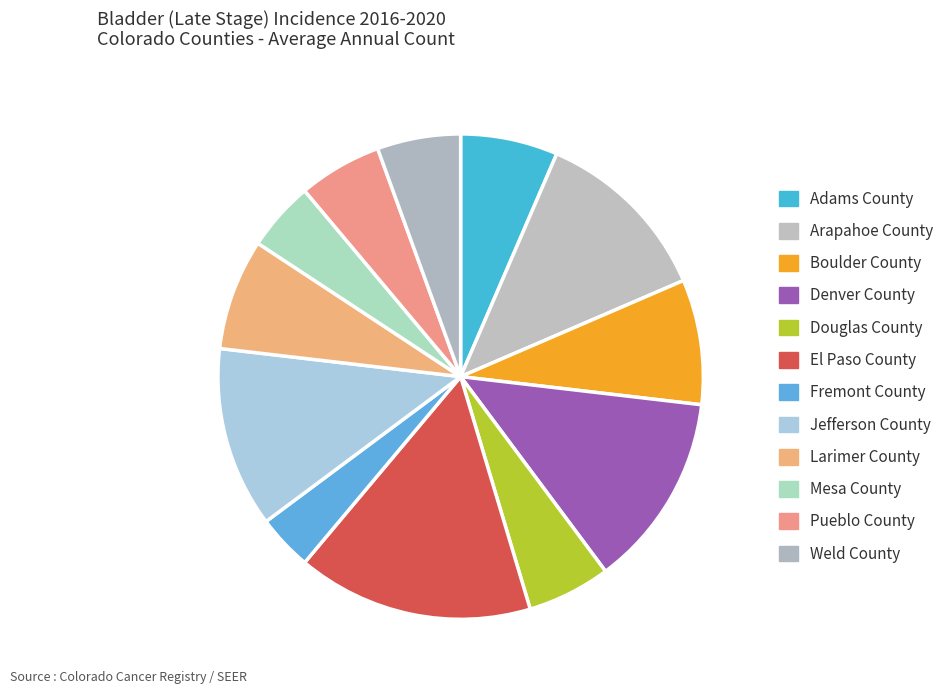

Approximately how many times larger is the value at Mesa County compared to Pueblo County?

0.8